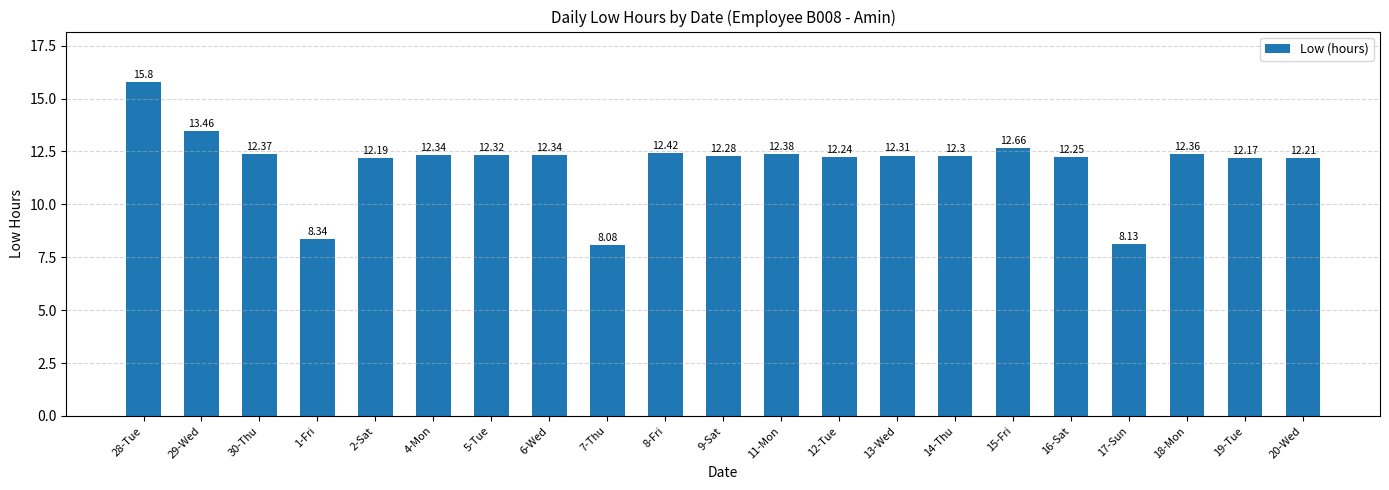

At which label does the data first exceed 12?

28-Tue